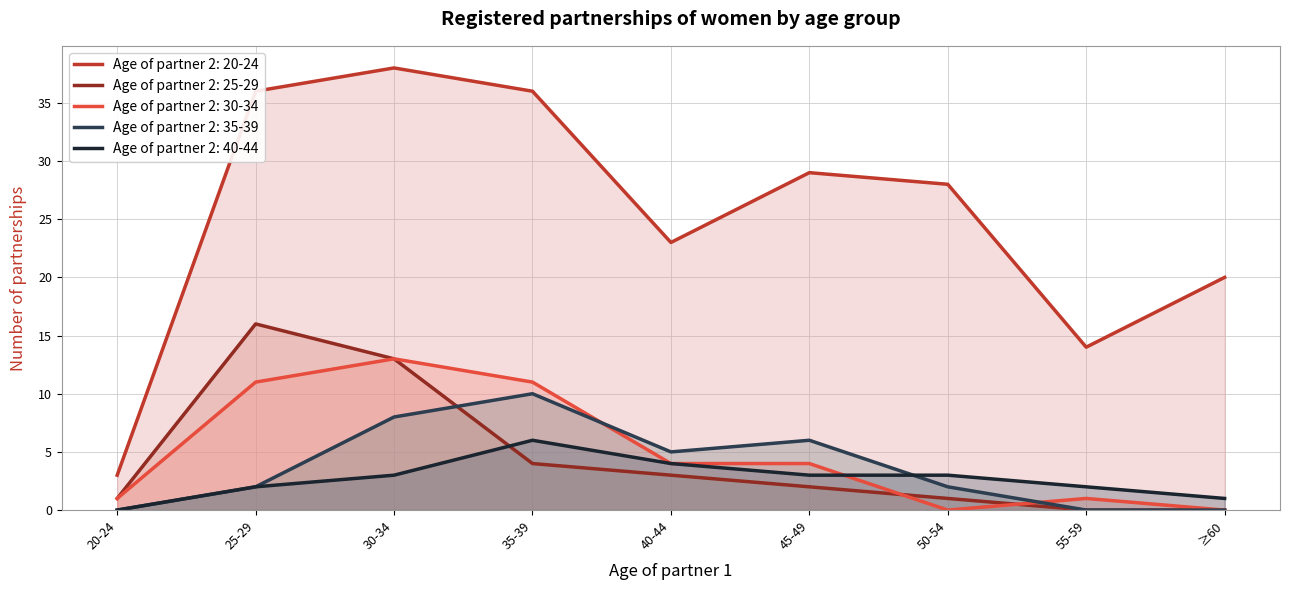

What is the label of the 7th point from the right?

30-34